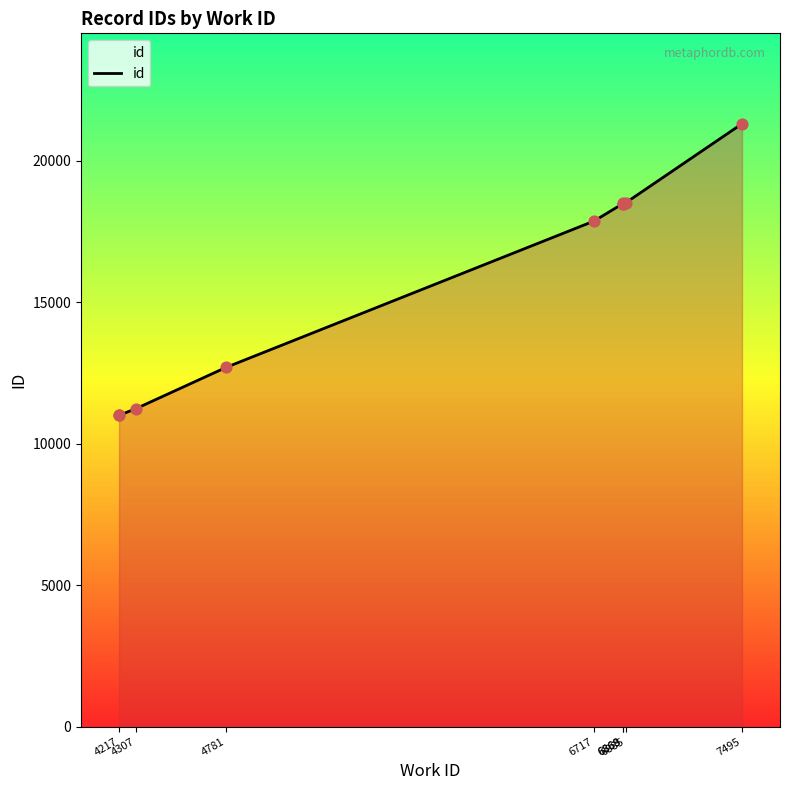

Which has a higher value, 6868 or 6717?

6868